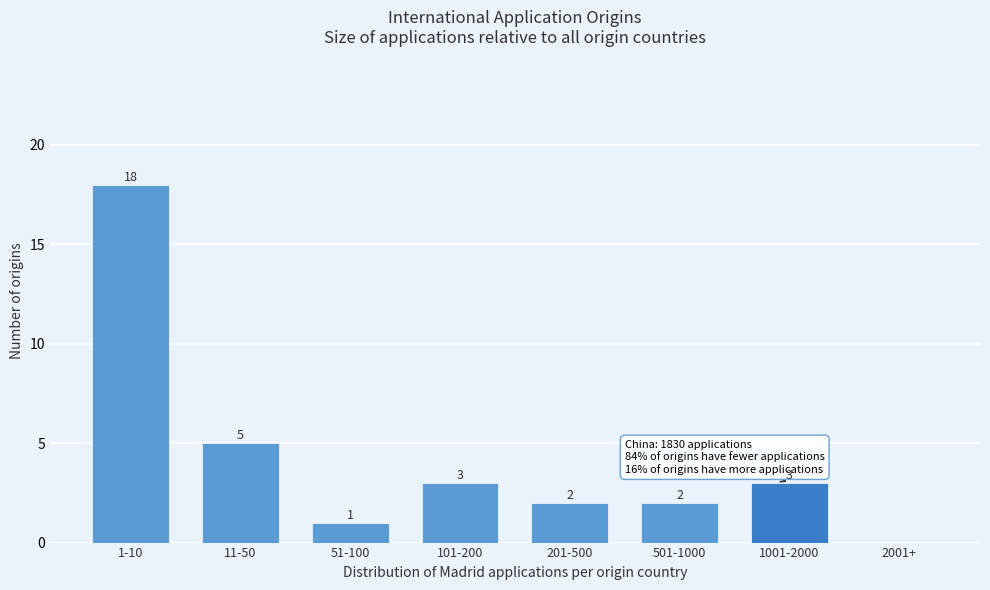

Reading left to right, list all the values displayed in this chart.

1-10=18	11-50=5	51-100=1	101-200=3	201-500=2	501-1000=2	1001-2000=3	2001+=0